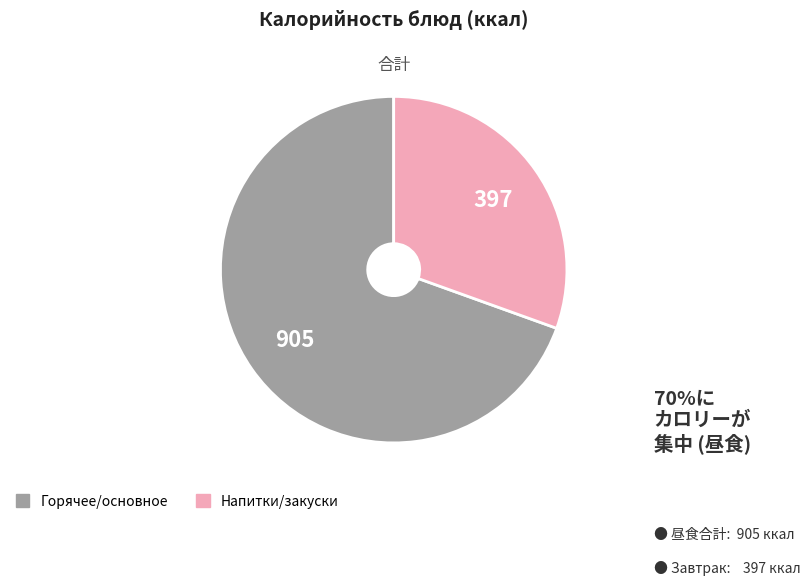

Is there any slice that represents more than half of the pie?

Yes